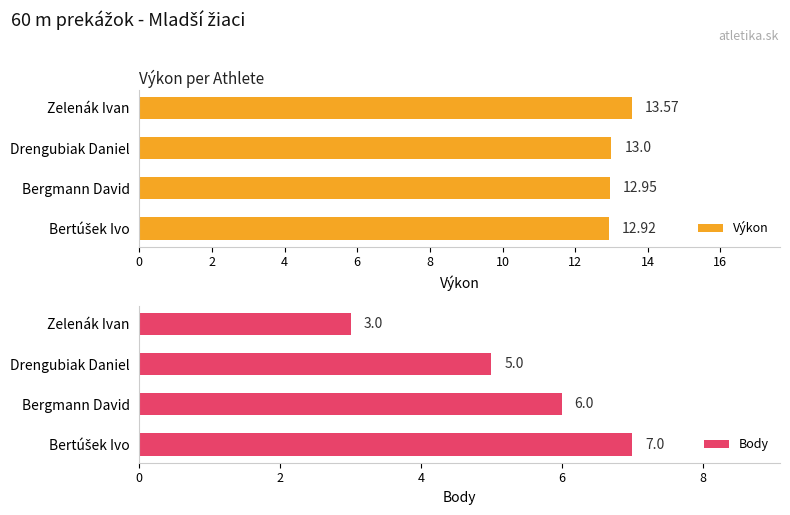

What is the smallest value displayed?

3.0